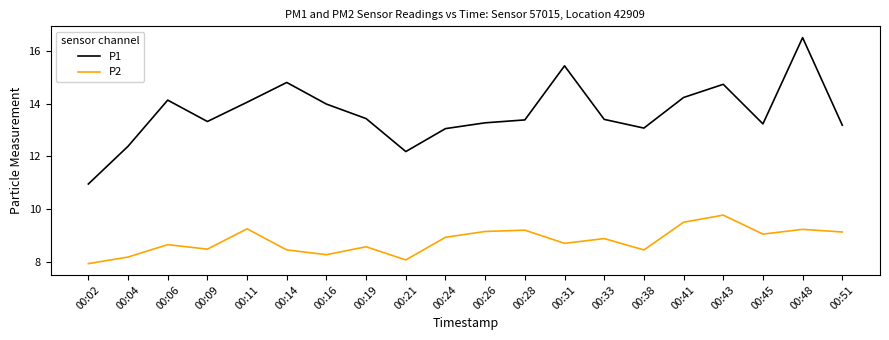

Rank the series by their average value, from highest to lowest.

P1, P2